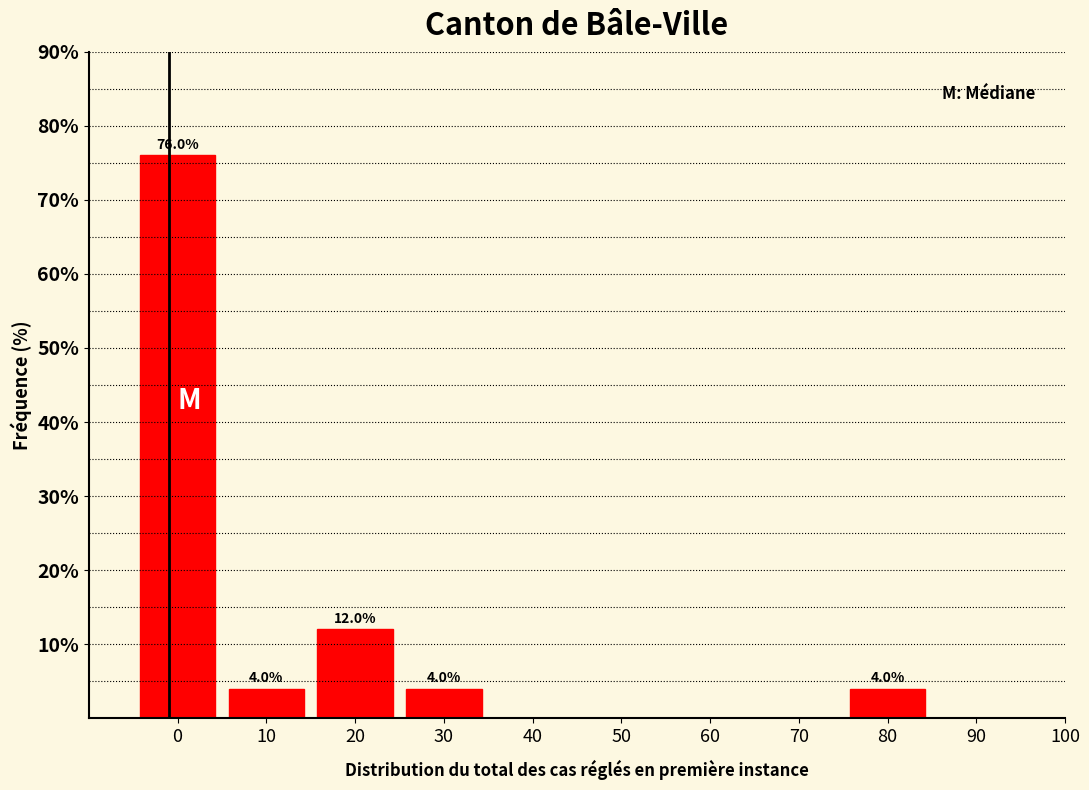

Reading right to left, extract all data points from this chart.

80=4	70=0	60=0	50=0	40=0	30=4	20=12	10=4	0=76